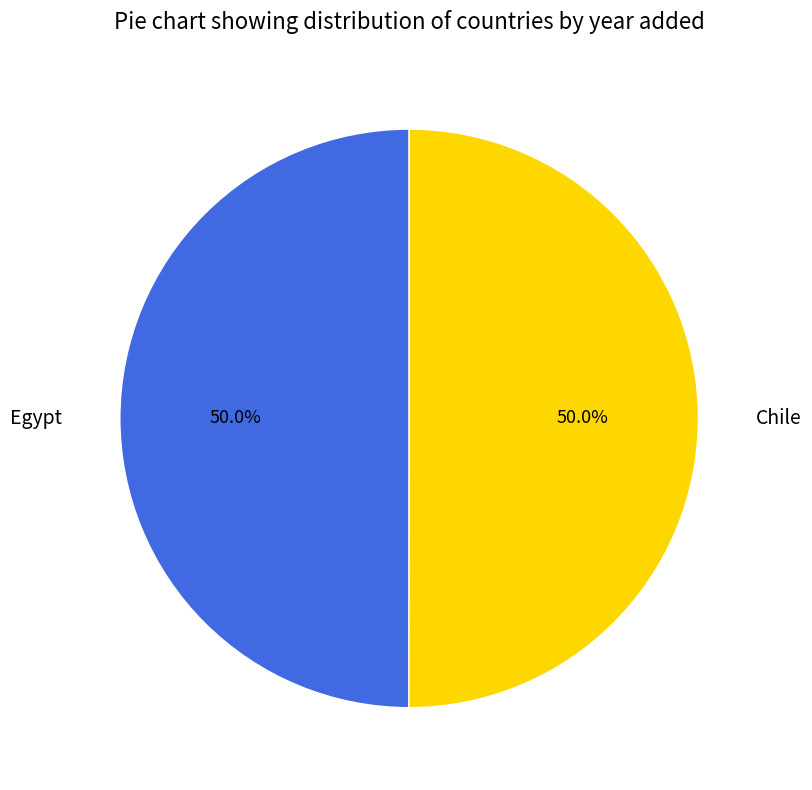

How much of the chart is everything except Chile?

50.0%